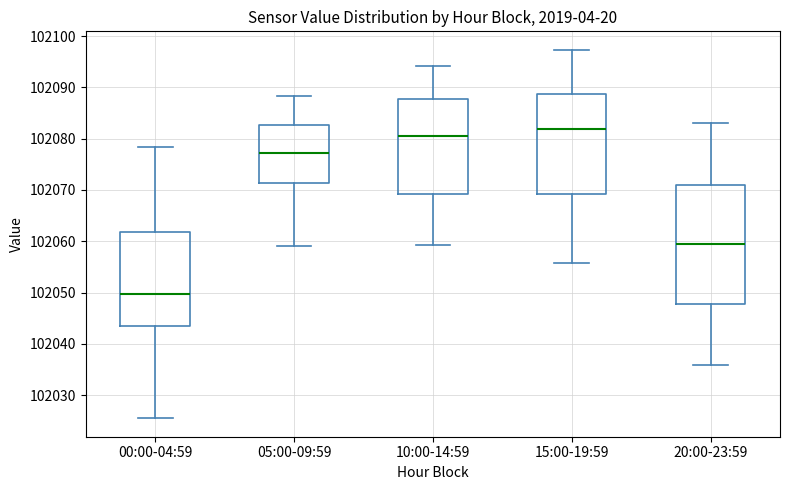

Reading left to right, read every box against the y-axis: the position of its median line, the range the box covers, and the ends of its whiskers. The values are not printed on the chart, so give them approximately, as read against the axis.

00:00-04:59: median 102050, box 102043 to 102062, whiskers 102026 to 102078
05:00-09:59: median 102077, box 102071 to 102083, whiskers 102059 to 102088
10:00-14:59: median 102081, box 102069 to 102088, whiskers 102059 to 102094
15:00-19:59: median 102082, box 102069 to 102089, whiskers 102056 to 102097
20:00-23:59: median 102059, box 102048 to 102071, whiskers 102036 to 102083